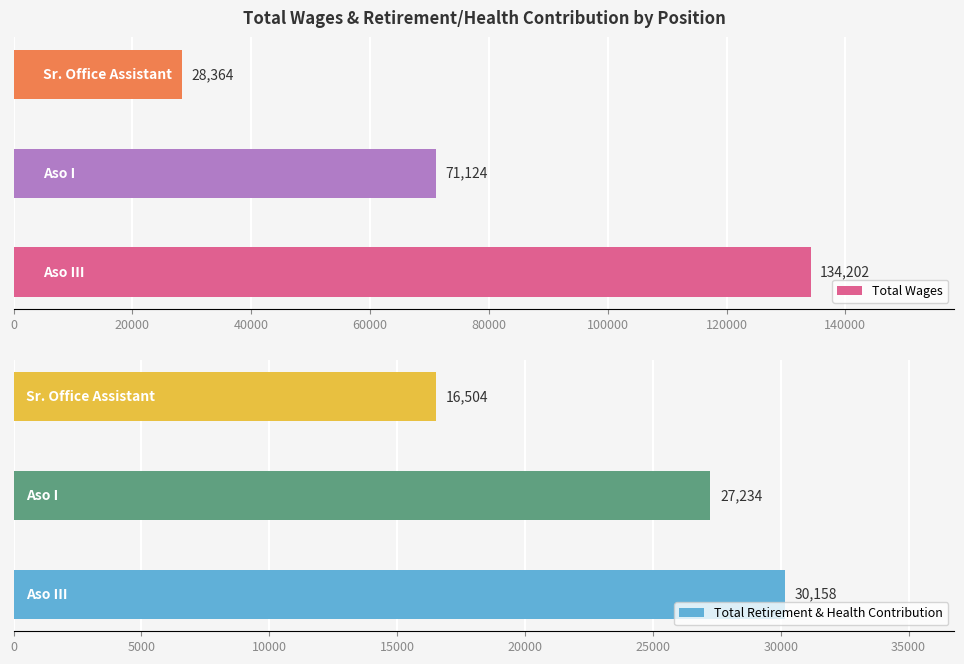

How many Total Wages values are between 28364 and 134202?

3